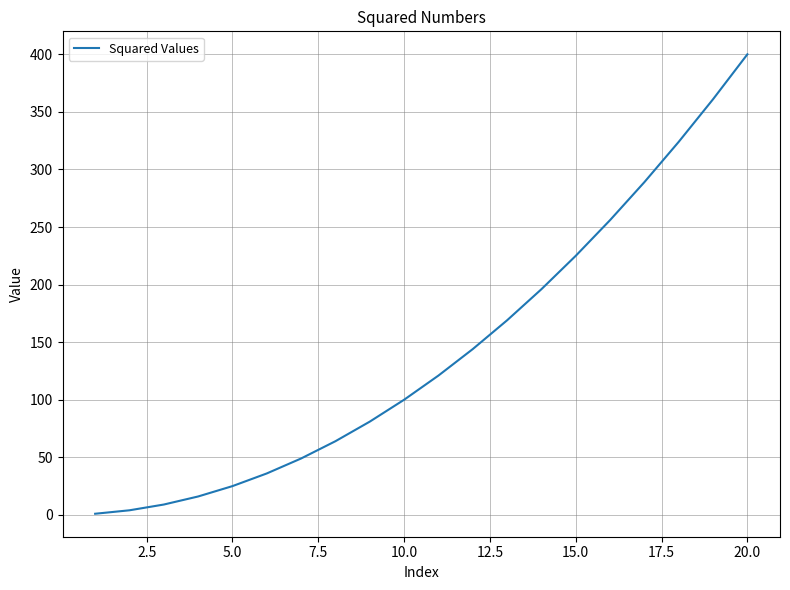

What is the difference between the maximum and minimum values?

399